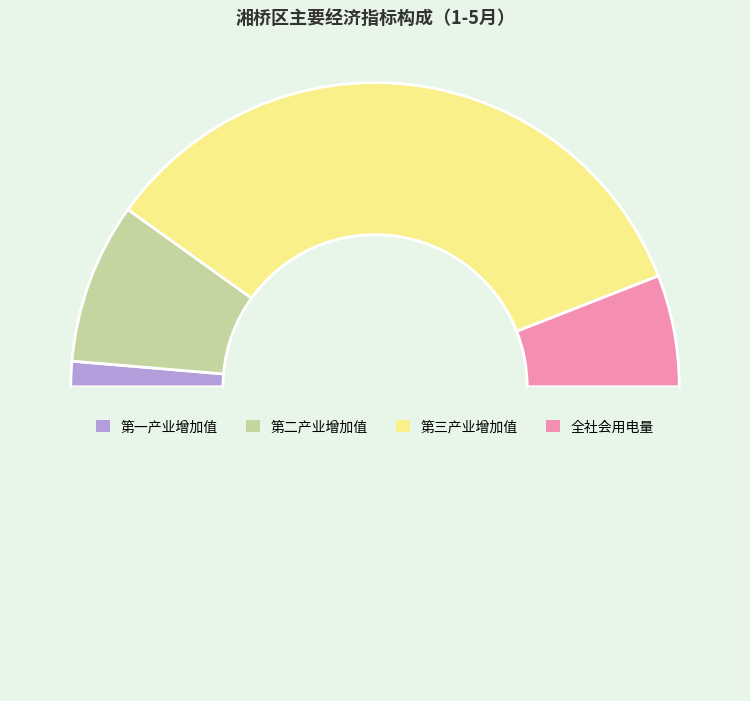

How many slices are in this pie chart?

5